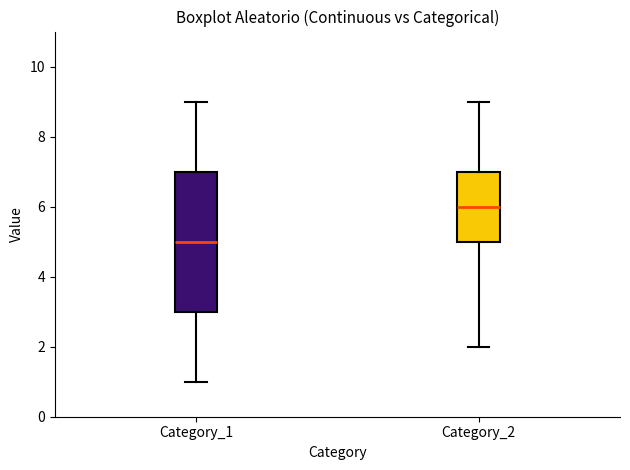

Which box's median line is the highest?

Category_2